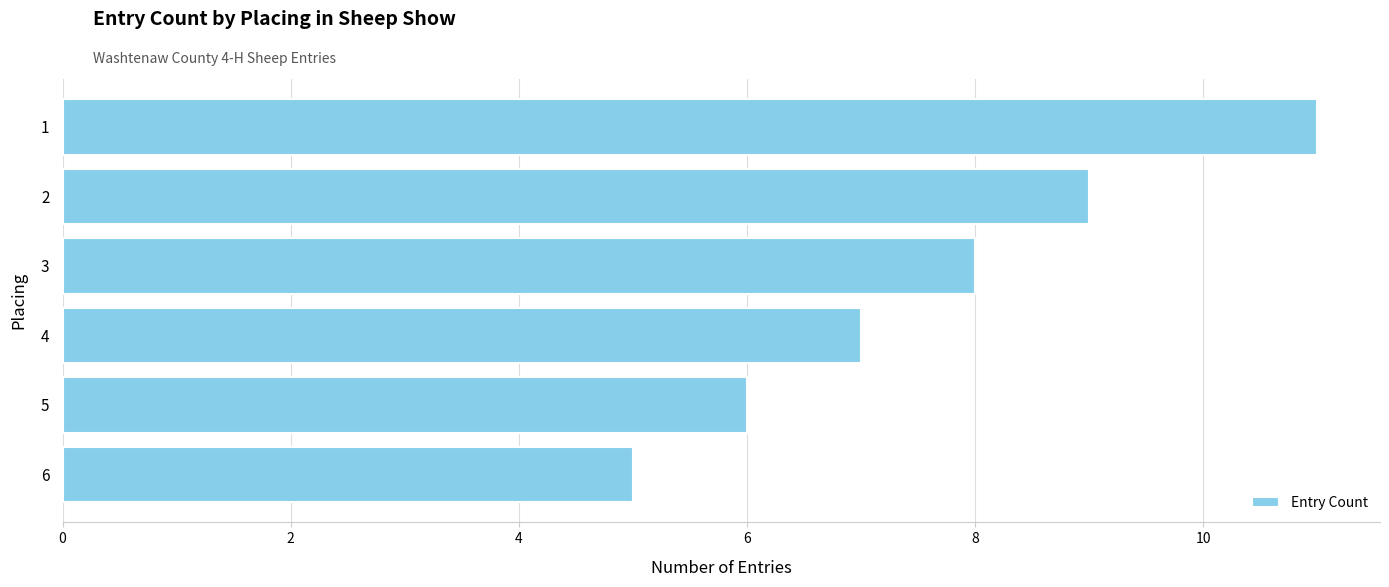

Reading top to bottom, list all the values displayed in this chart.

11	9	8	7	6	5